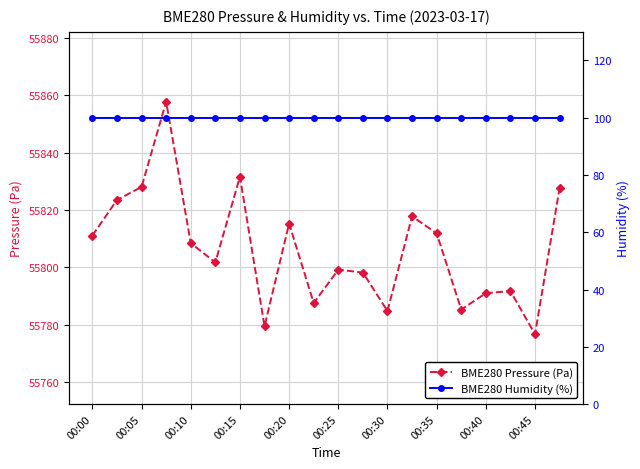

How many values in the BME280 Pressure (Pa) series exceed 55808?

10